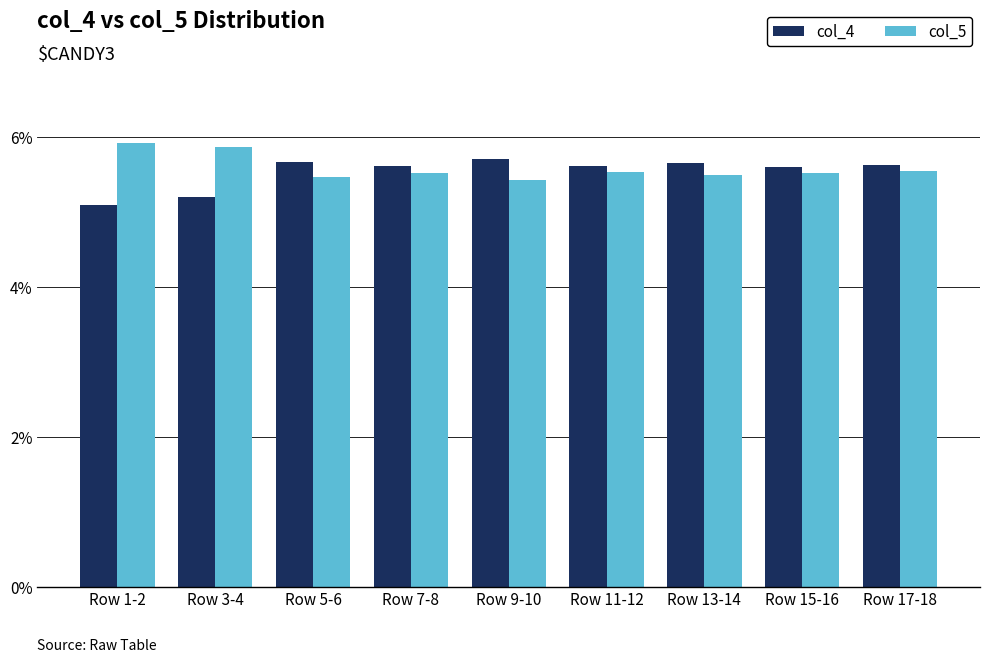

What is the spread (max minus min) of values at Row 1-2?

0.8